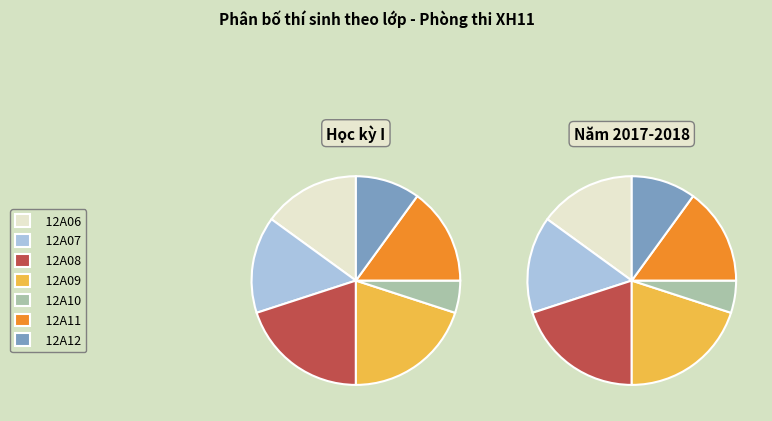

The Nam slice represents 72% of the pie. True or false?

False